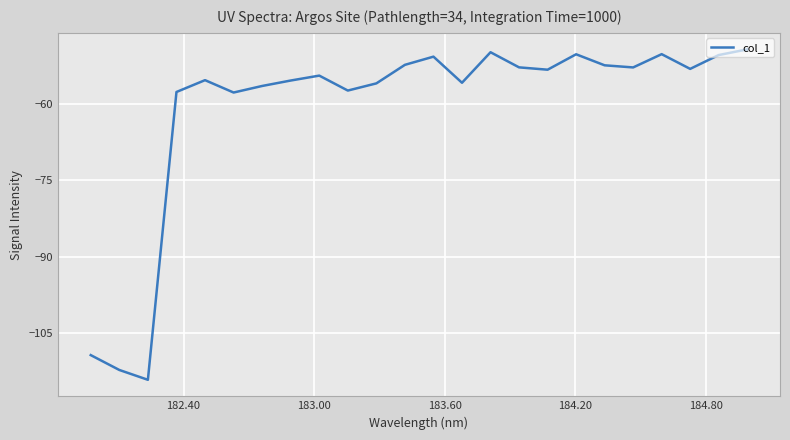

What is the difference between the maximum and minimum values?

65.0